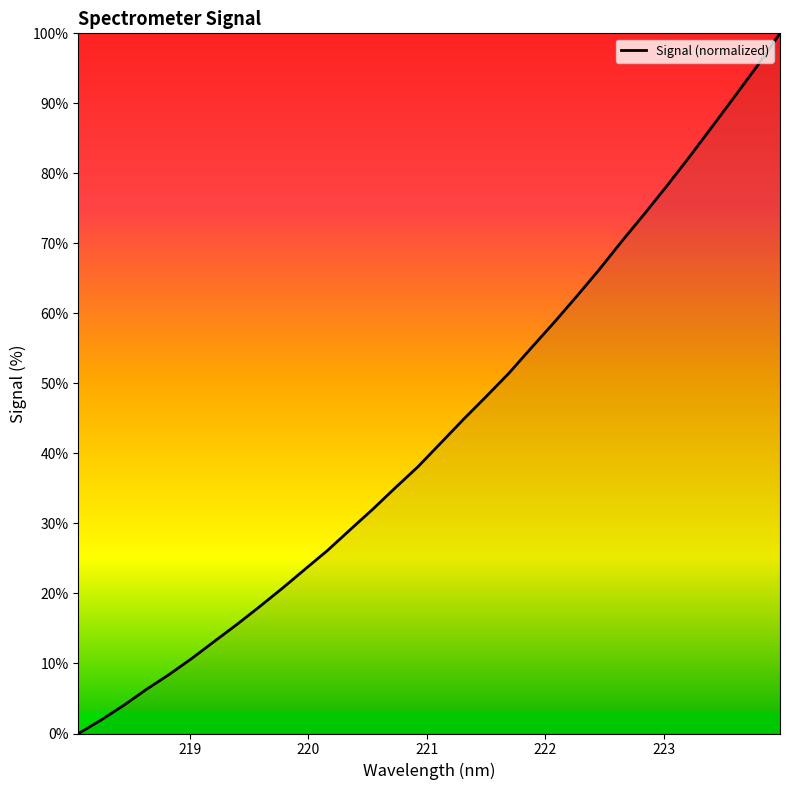

What is the greatest value displayed?

100.0